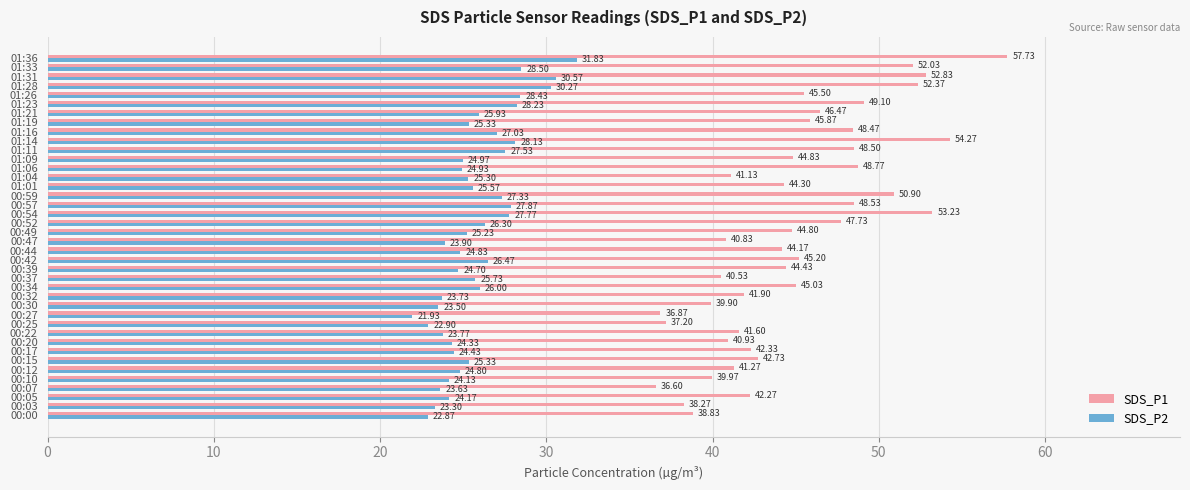

What is the difference between the second highest and second lowest values in the SDS_P1 series?

17.4